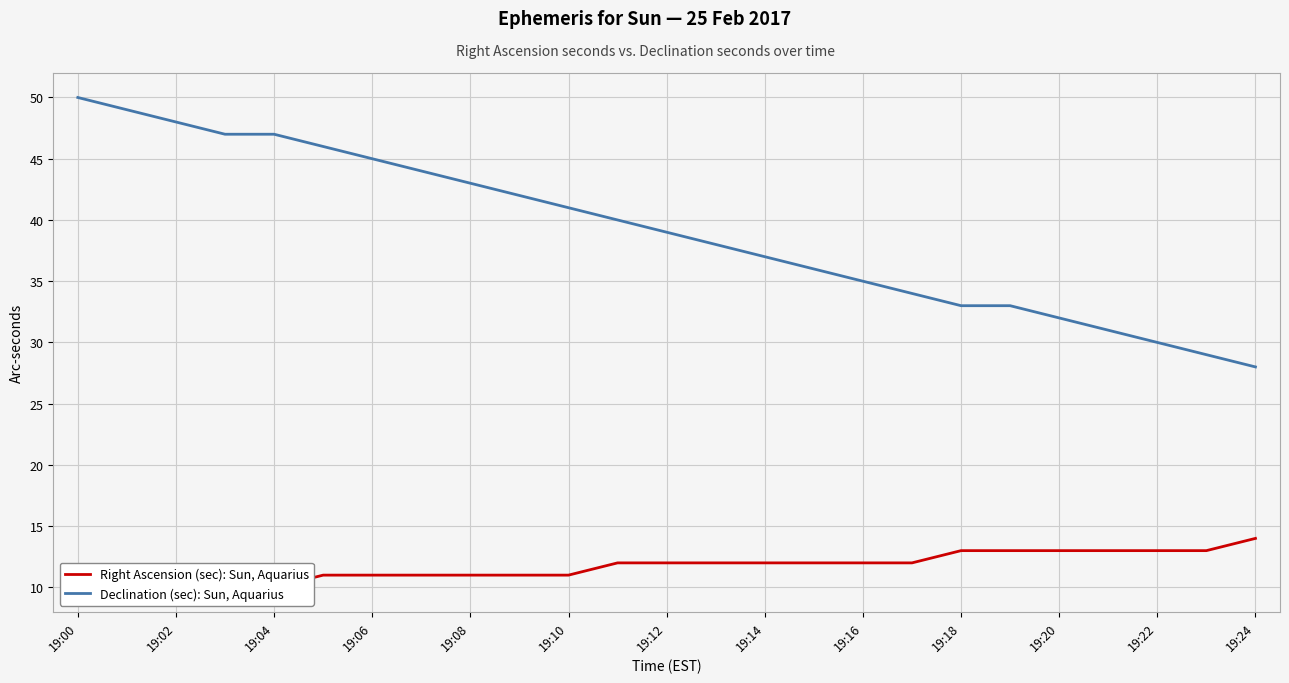

At which category is the sum across all series the highest?

19:00